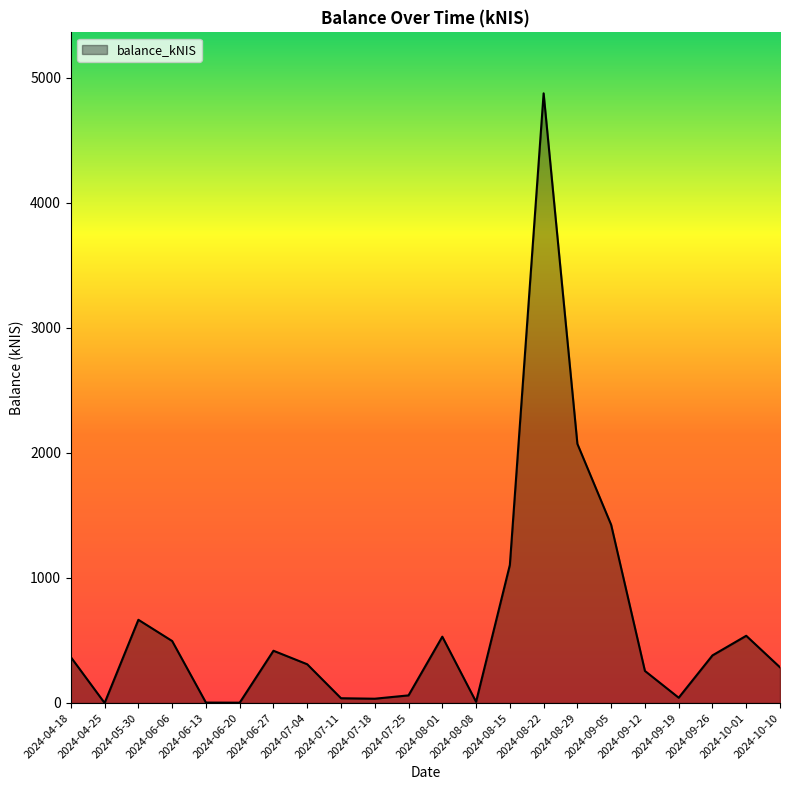

What is the average value?

632.2